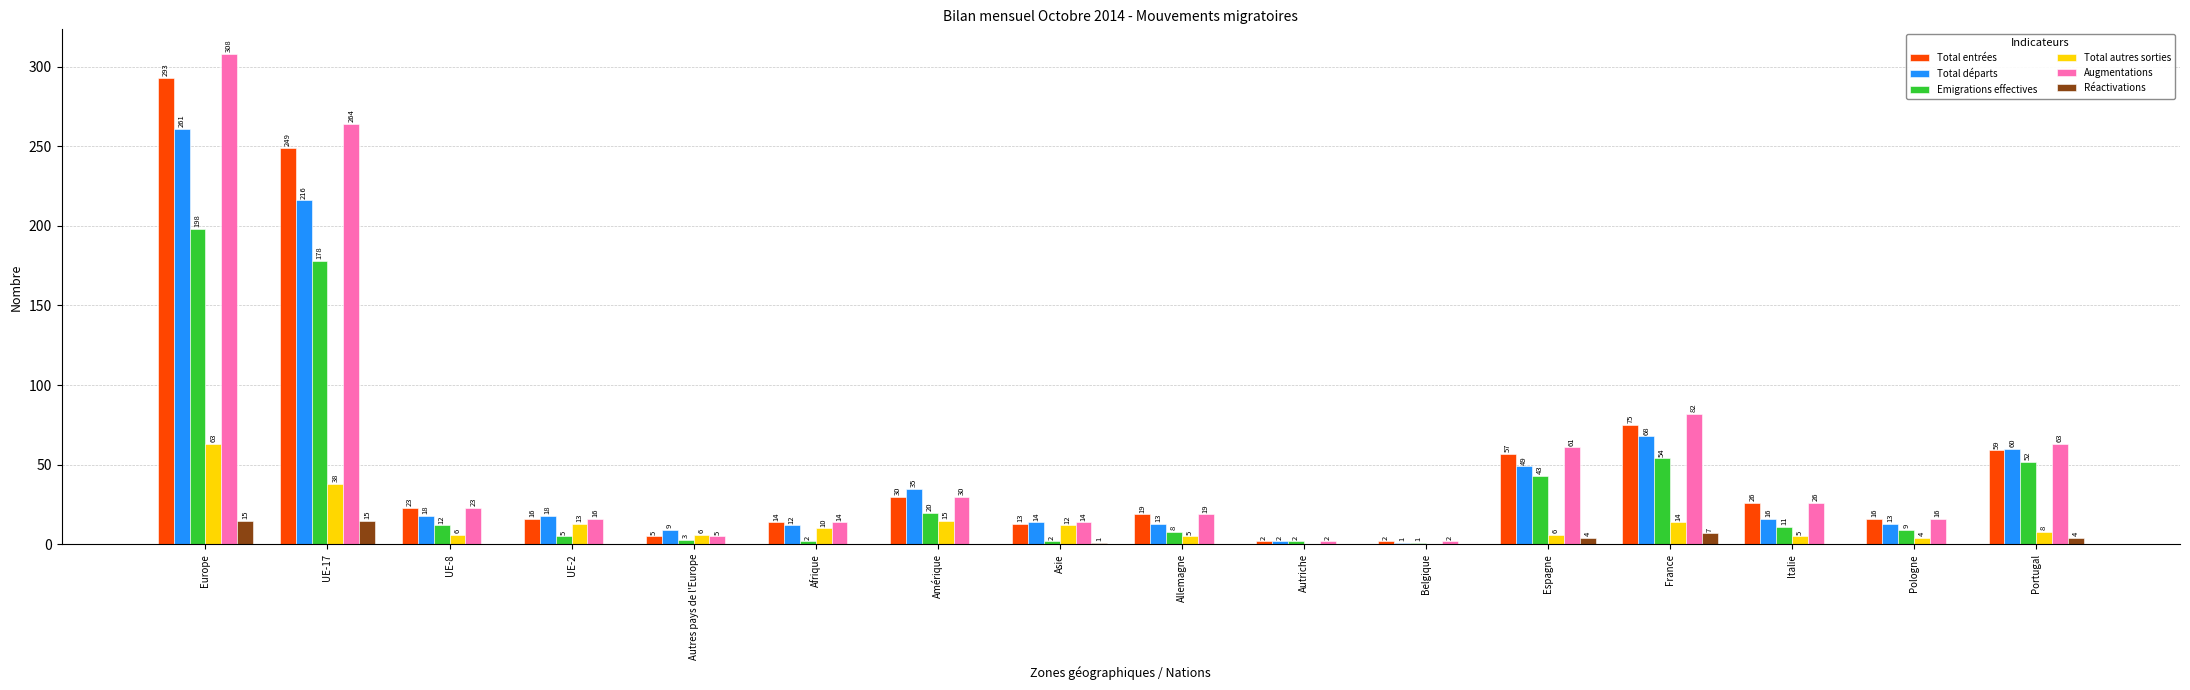

Is it true that Total autres sorties equals -34 at Autriche?

False